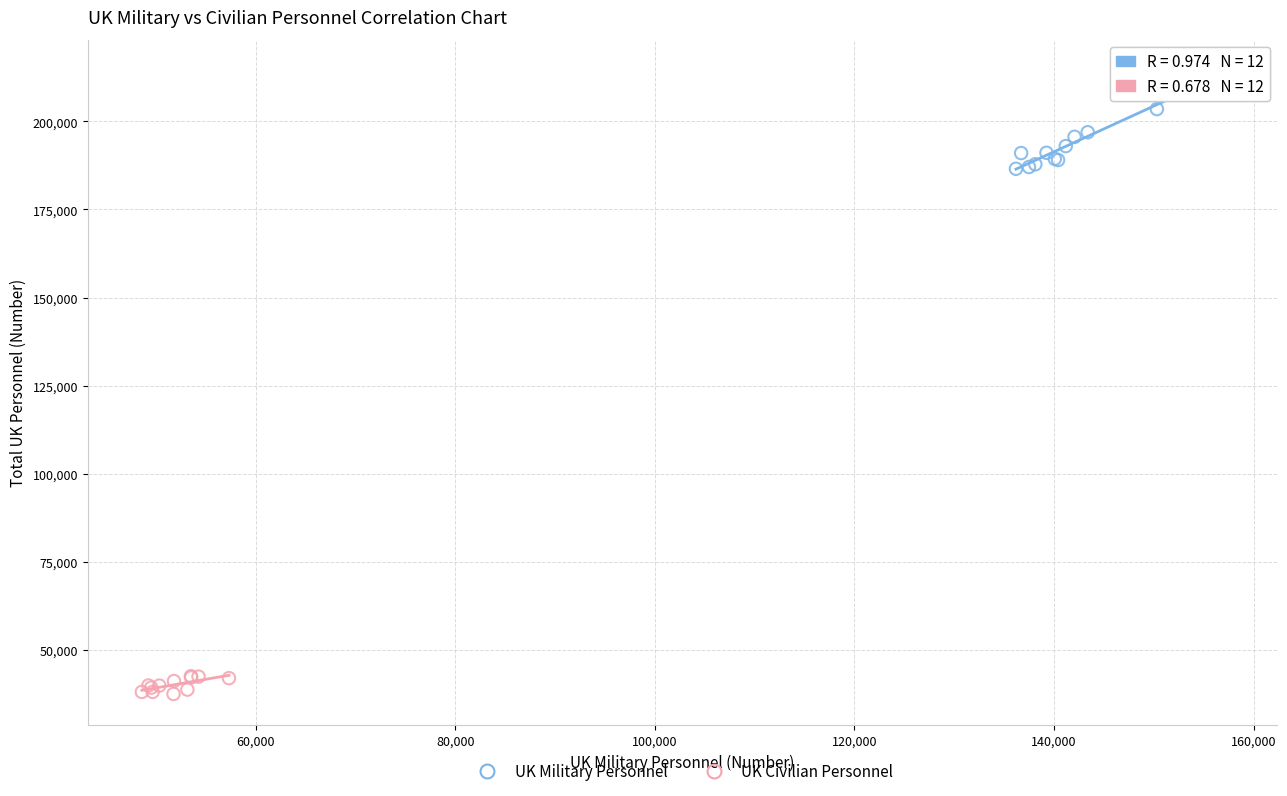

What are all the series names shown in the legend?

UK Military Personnel, UK Civilian Personnel